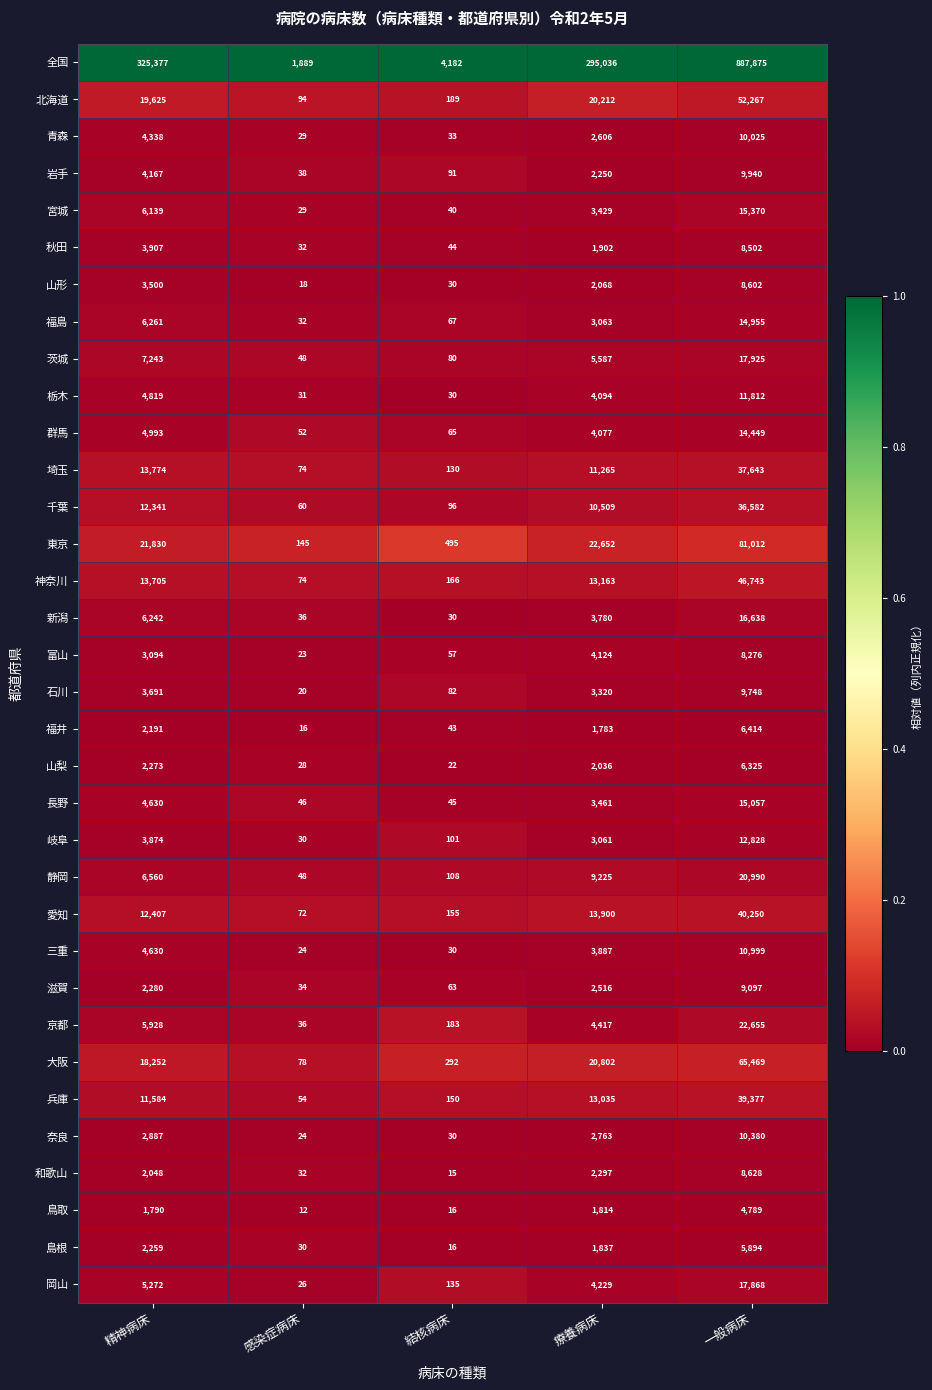

The value of 石川 at 療養病床 is 3320. True or false?

True